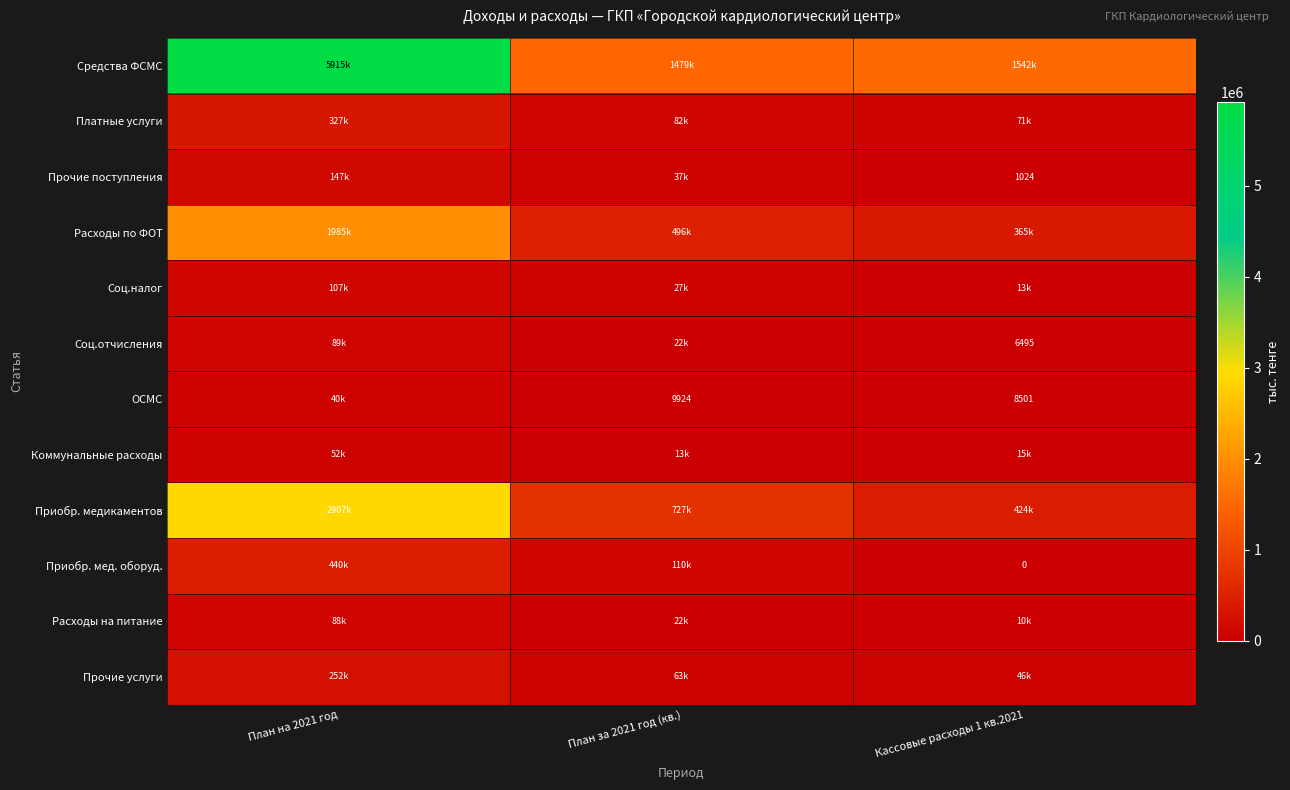

What is the sum of all Прочие поступления values?

184252.2